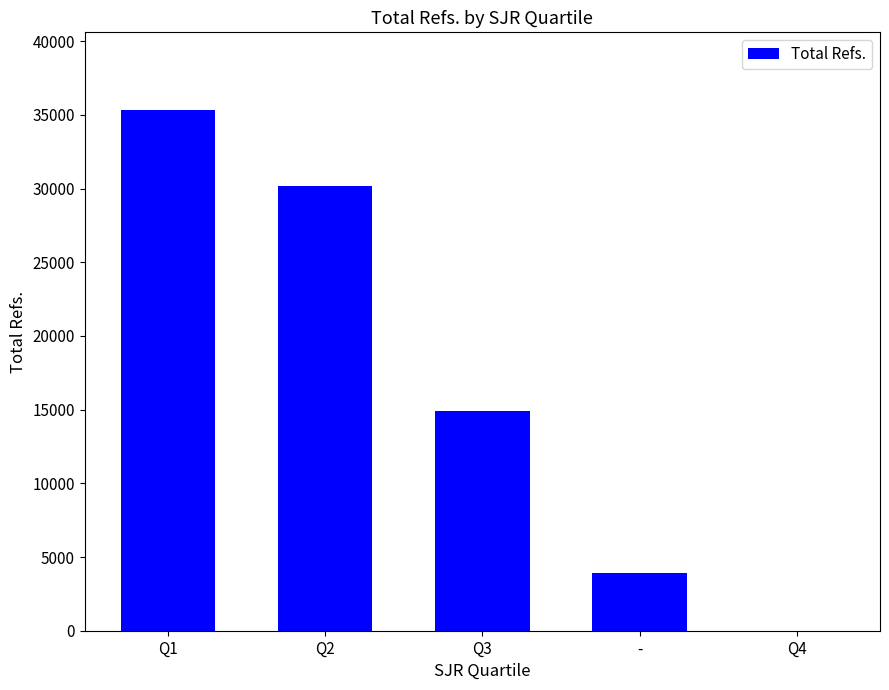

What is the sum of all values?

84304